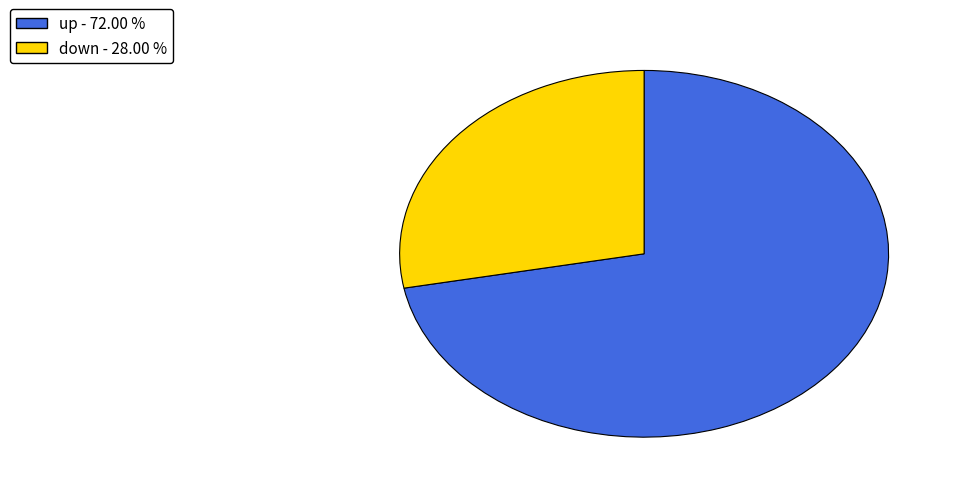

Combined, do up and down account for over 50%?

Yes